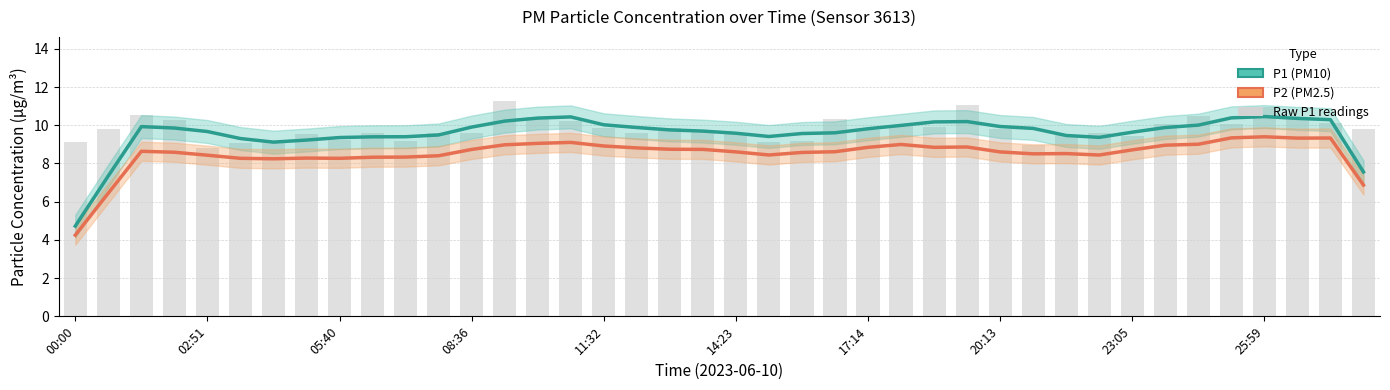

At how many categories does at least one series exceed 7?

39